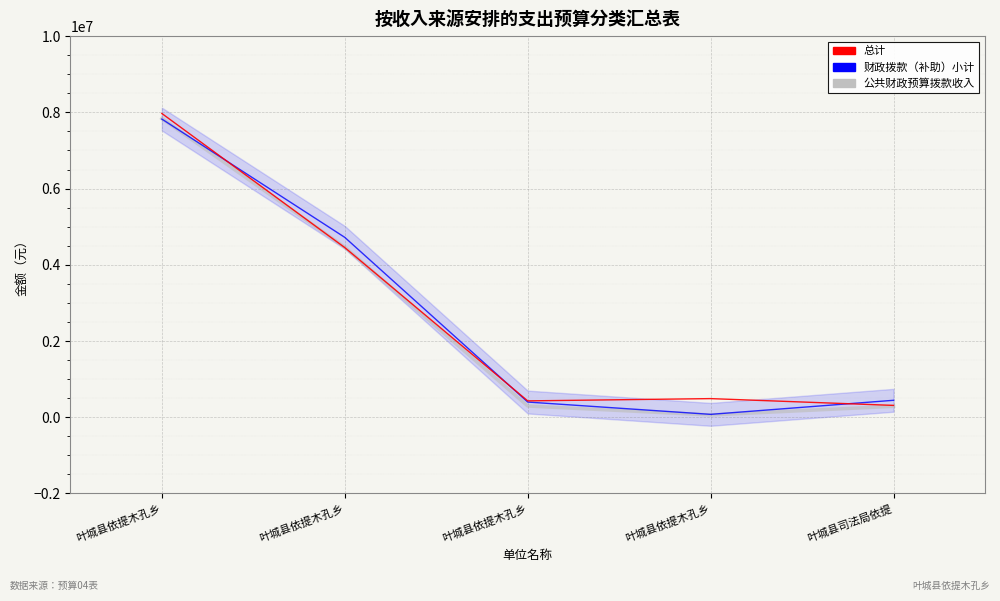

Between which two adjacent categories do 公共财政预算拨款收入 and 总计 first intersect?

叶城县依提木孔乡 and 叶城县依提木孔乡